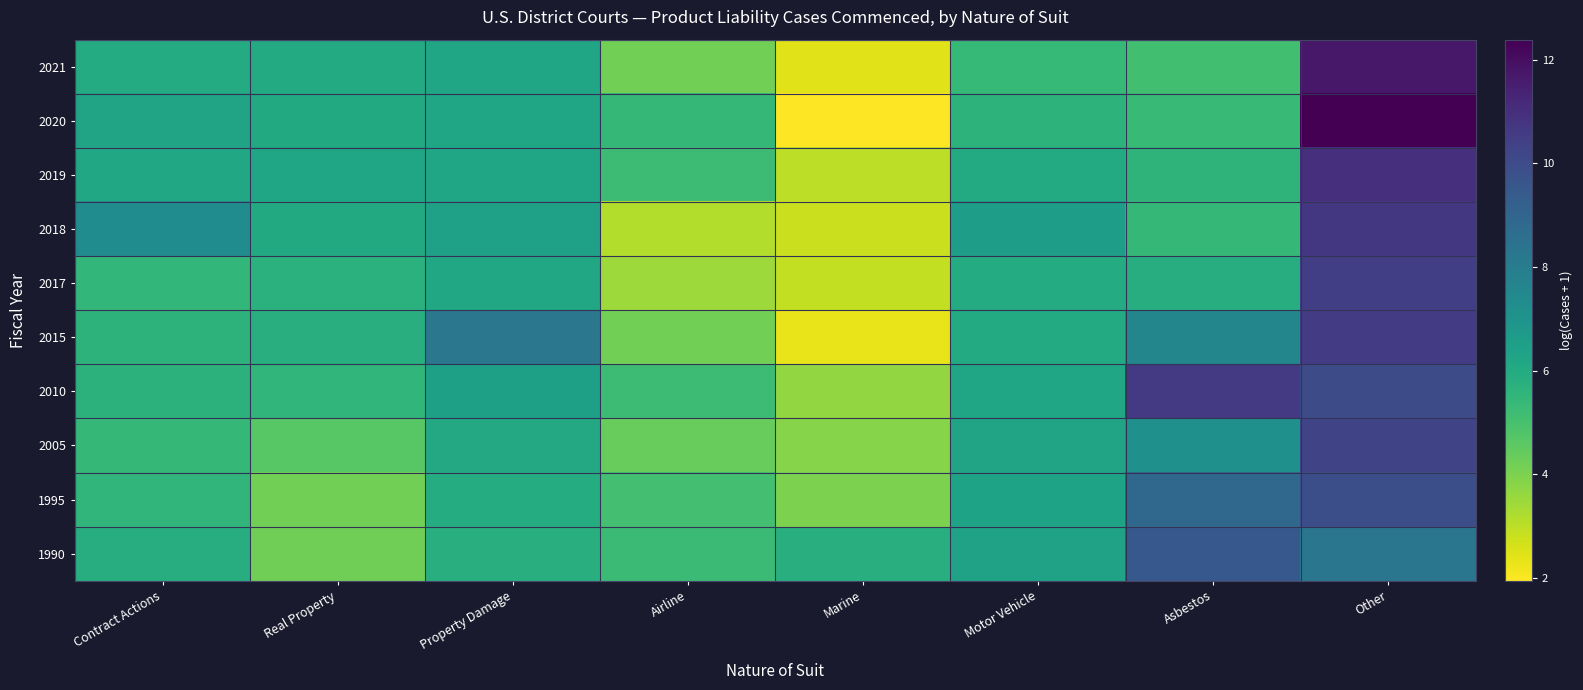

Which category has the lowest value across all series?

Marine